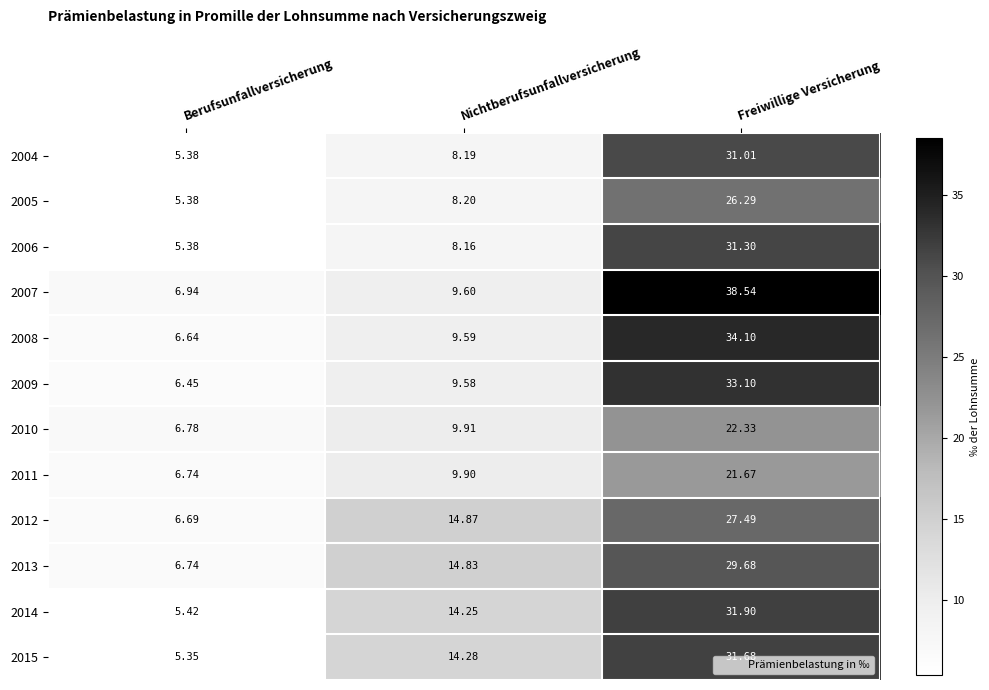

Between Berufsunfallversicherung and Nichtberufsunfallversicherung, which series saw the biggest shift?

2015